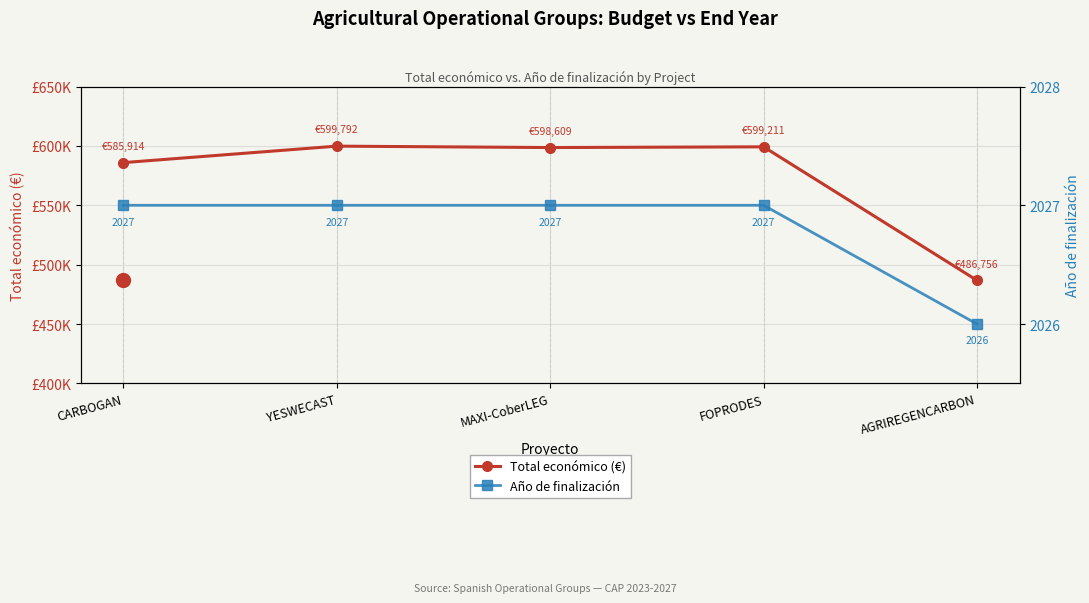

Is the value of Año de finalización at CARBOGAN greater than the value of Total económico (€) at YESWECAST?

No